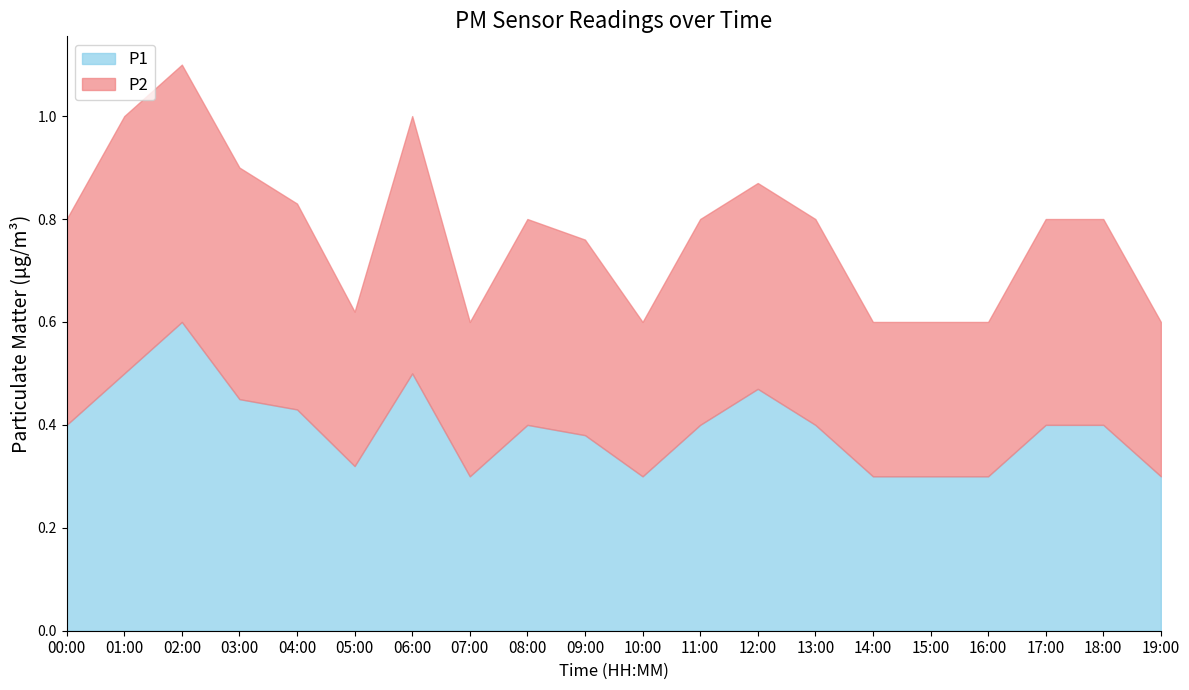

Where is the first local maximum for P1?

02:00